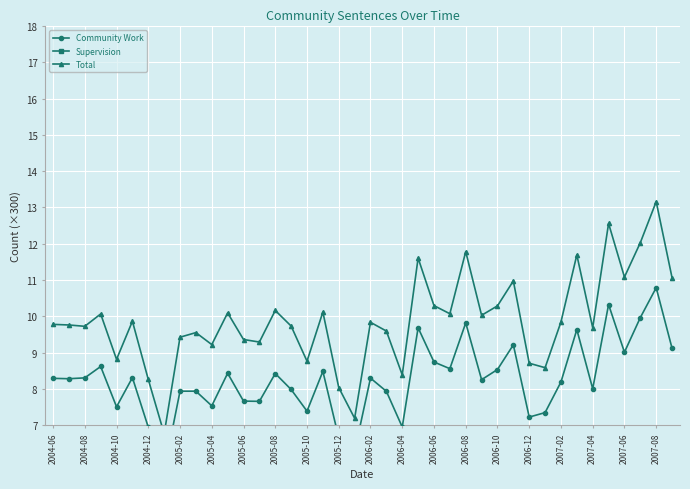

What are all the series names shown in the legend?

Community Work, Supervision, Total